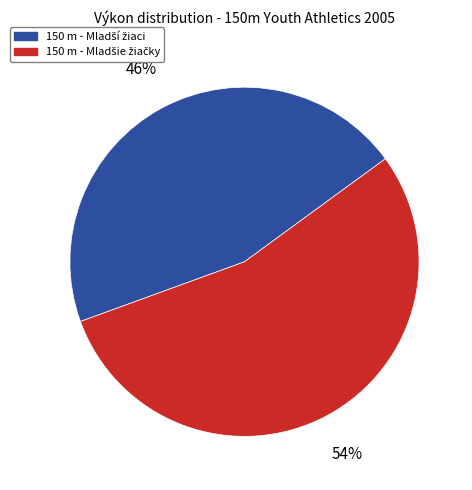

Does any single category account for the majority?

Yes